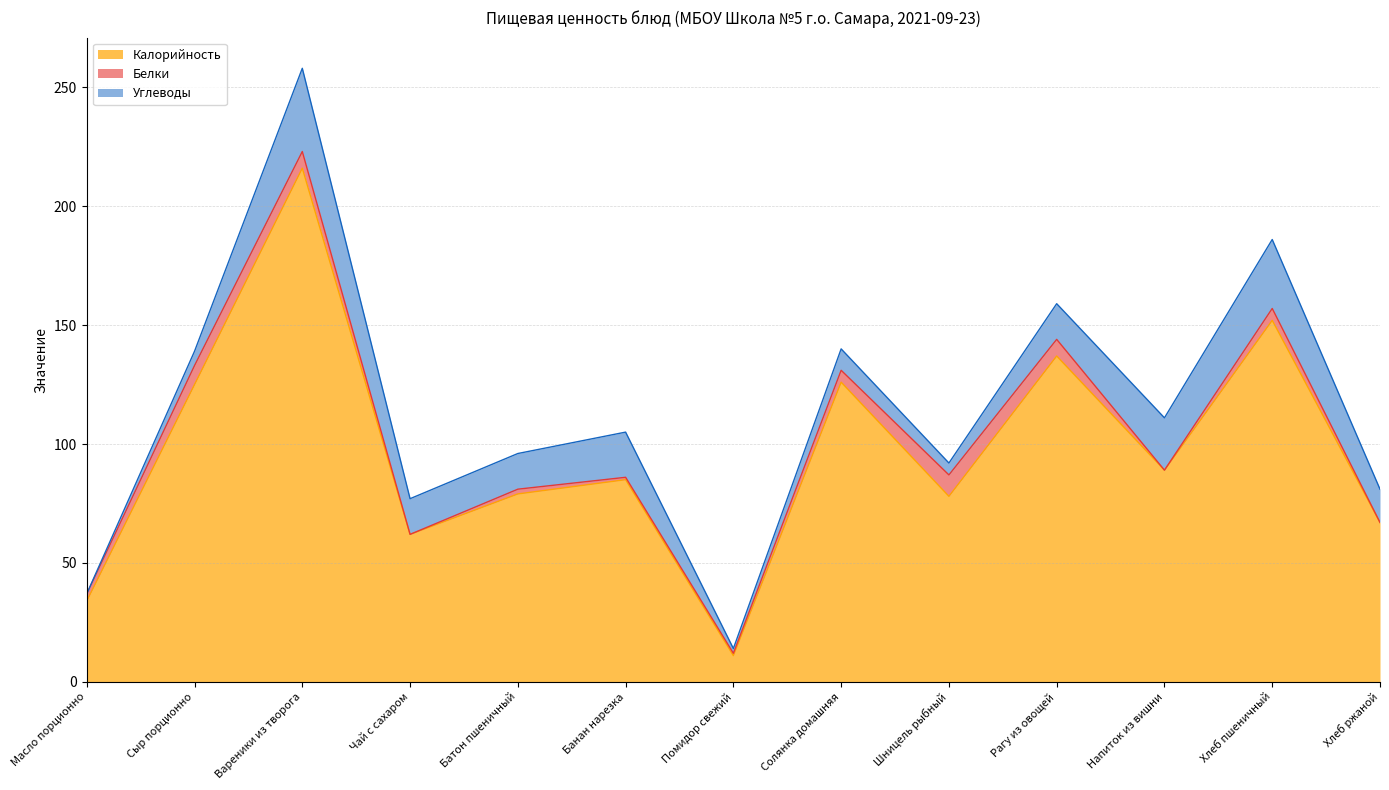

Is it true that Калорийность equals 67 at Хлеб ржаной?

True